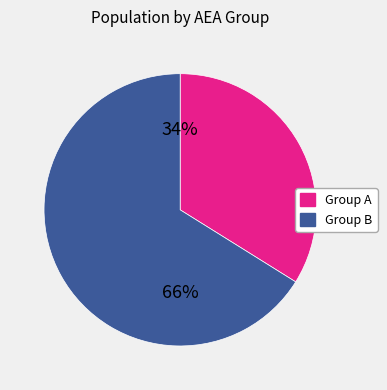

To the nearest percent, what is the difference between the largest and smallest slice percentages?

32%